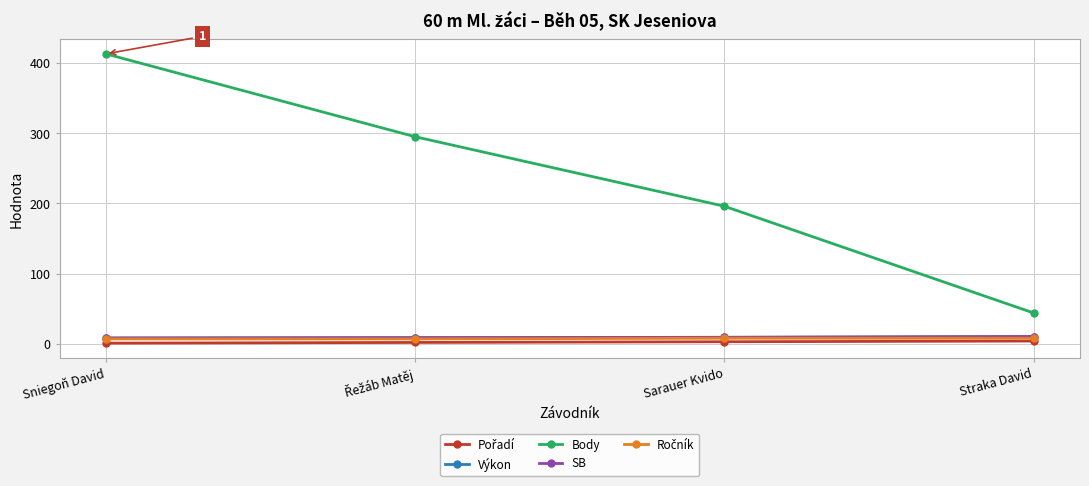

Is it true that Ročník equals 7.0 at Sniegoň David?

True